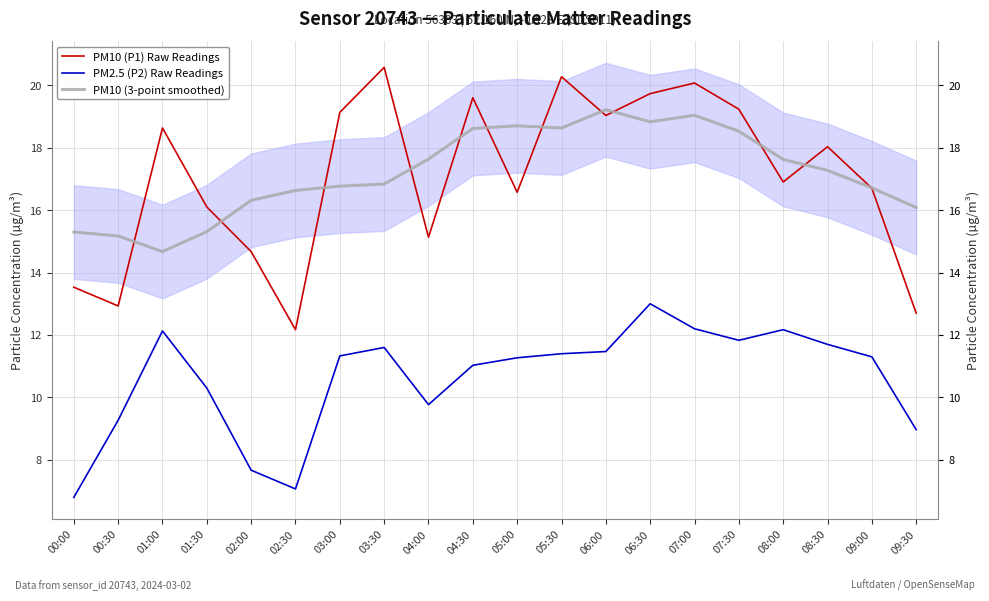

What position from the right is 08:00?

4